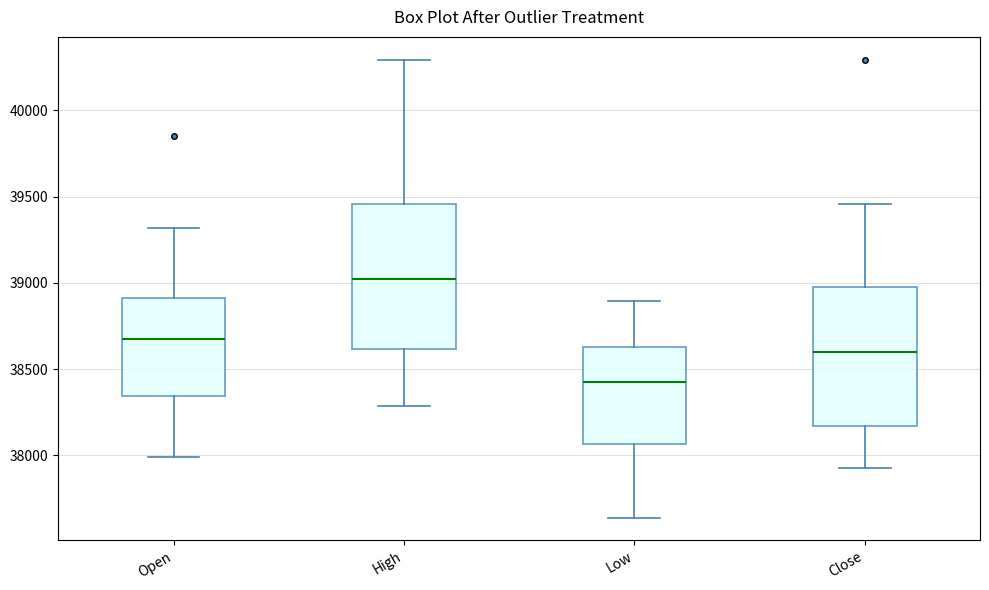

Reading left to right, read every box against the y-axis: the position of its median line, the range the box covers, and the ends of its whiskers. The values are not printed on the chart, so give them approximately, as read against the axis.

Open: median 38650, box 38350 to 38900, whiskers 38000 to 39300
High: median 39050, box 38600 to 39450, whiskers 38300 to 40300
Low: median 38450, box 38050 to 38650, whiskers 37650 to 38900
Close: median 38600, box 38150 to 39000, whiskers 37950 to 39450